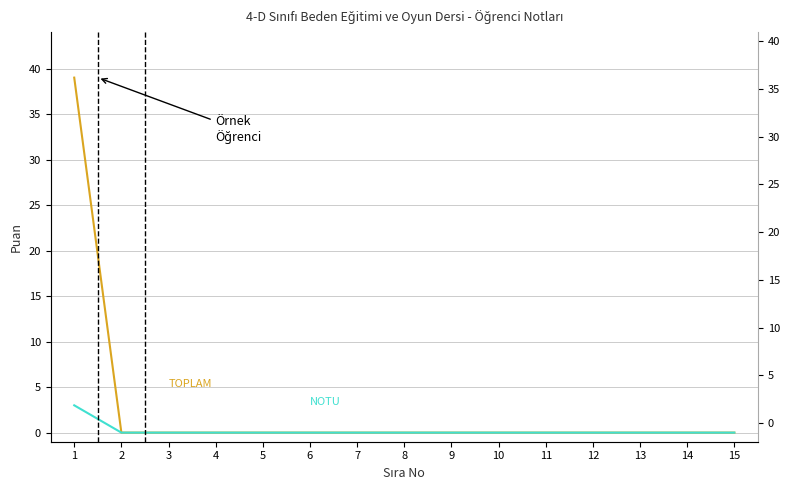

At which category is the sum across all series the highest?

1